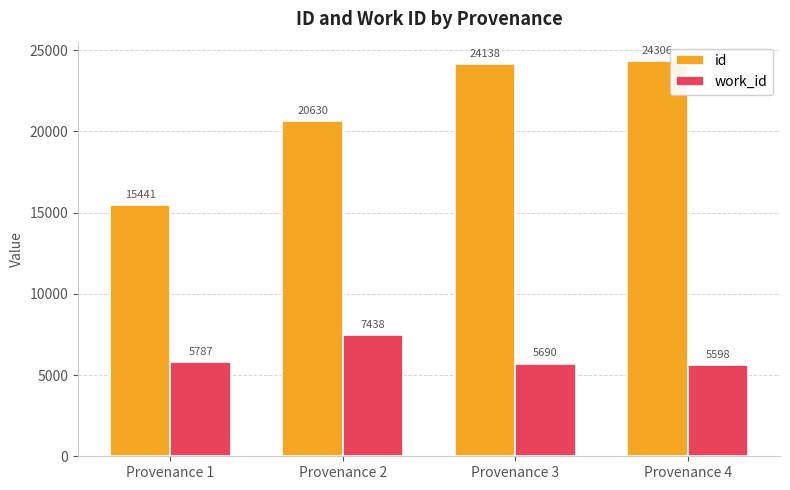

Which category has the highest value in the id series?

Provenance 4